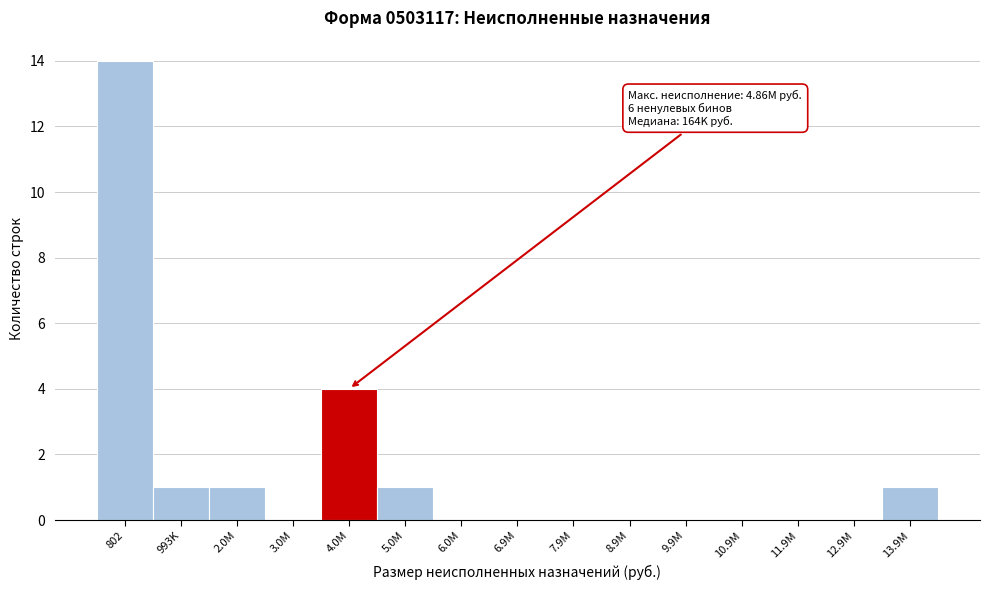

Reading left to right, list all the values displayed in this chart.

802=14	993K=1	2.0M=1	3.0M=0	4.0M=4	5.0M=1	6.0M=0	6.9M=0	7.9M=0	8.9M=0	9.9M=0	10.9M=0	11.9M=0	12.9M=0	13.9M=1